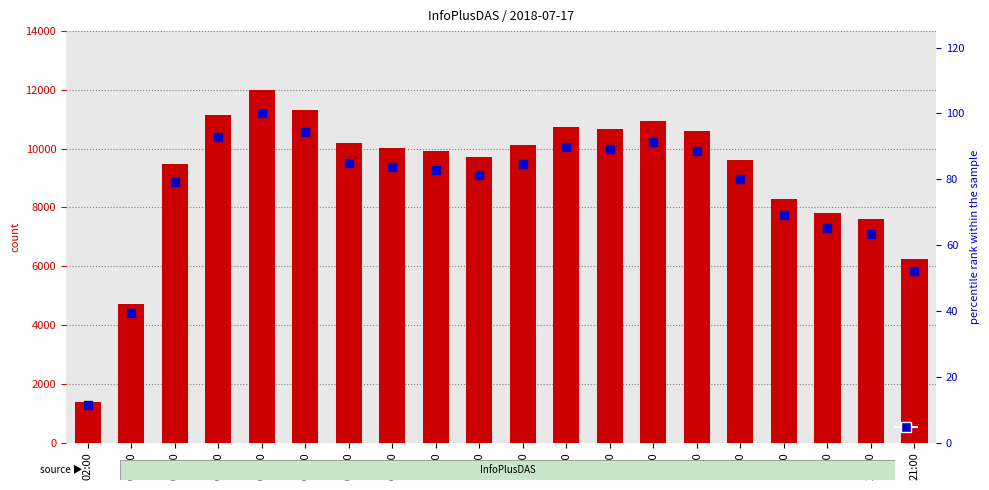

Which series has the widest spread of Y values?

col_3